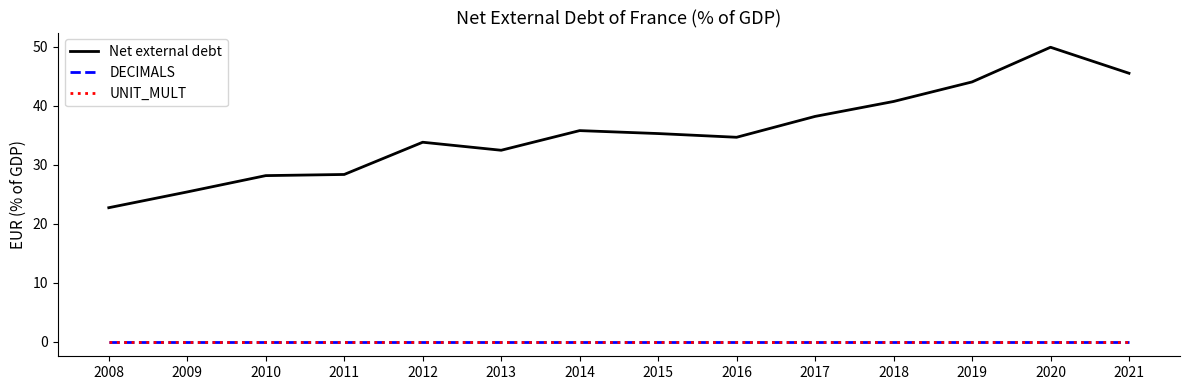

What is the sum of all Net external debt values?

494.6